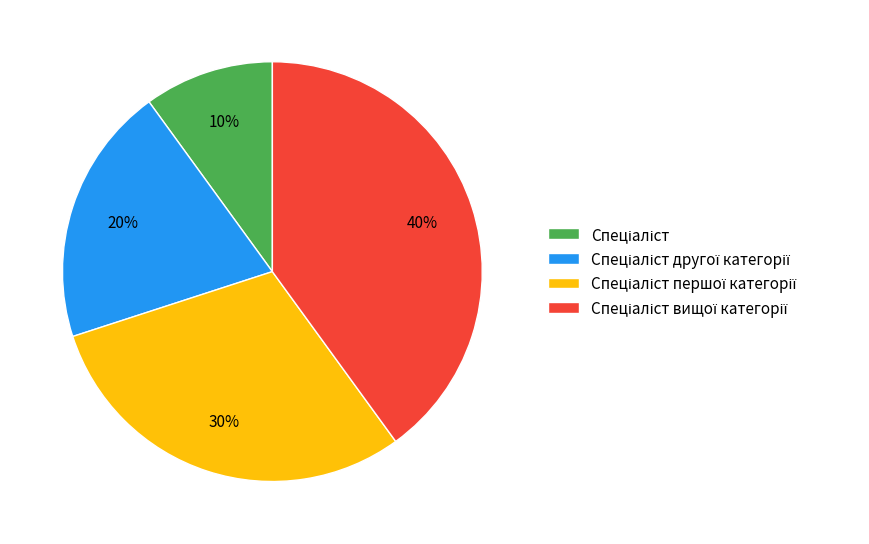

How many segments does this pie chart have?

4